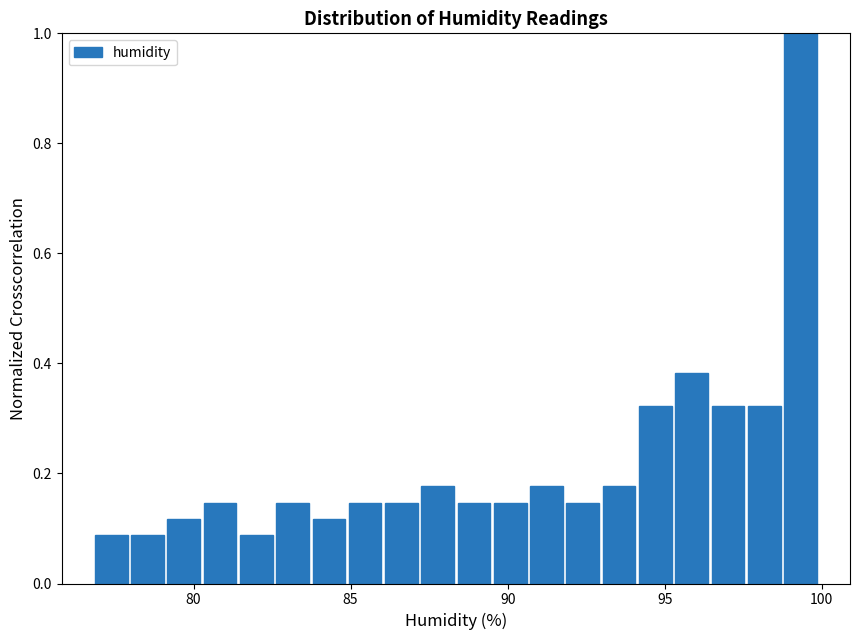

Read against the x-axis, roughly where is the centre of the tallest bar?

99.5